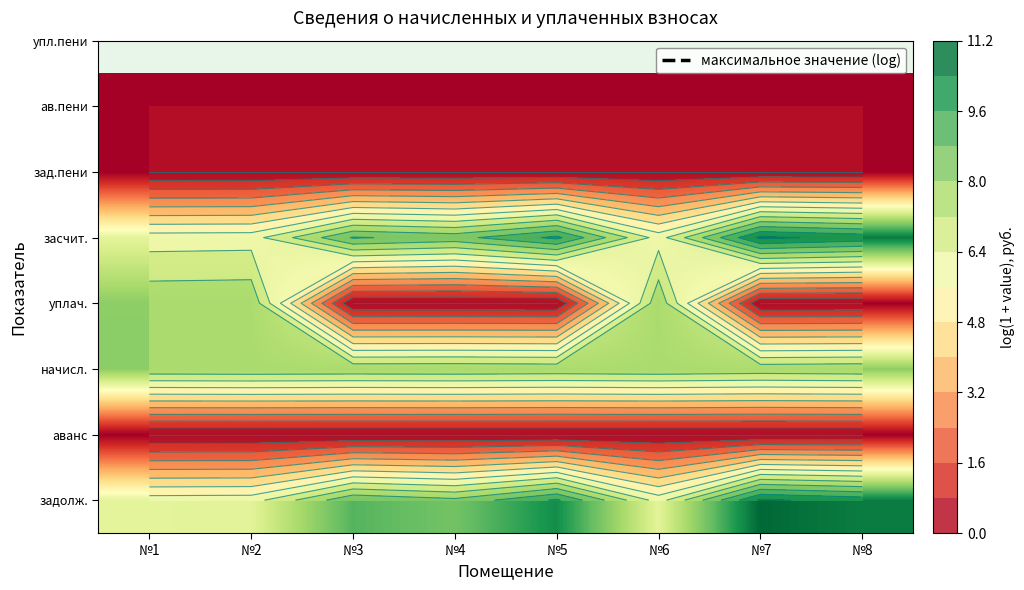

Is it true that аванс equals 0.0 at №5?

True